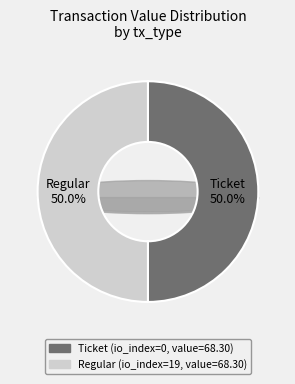

How many slices are in this pie chart?

2